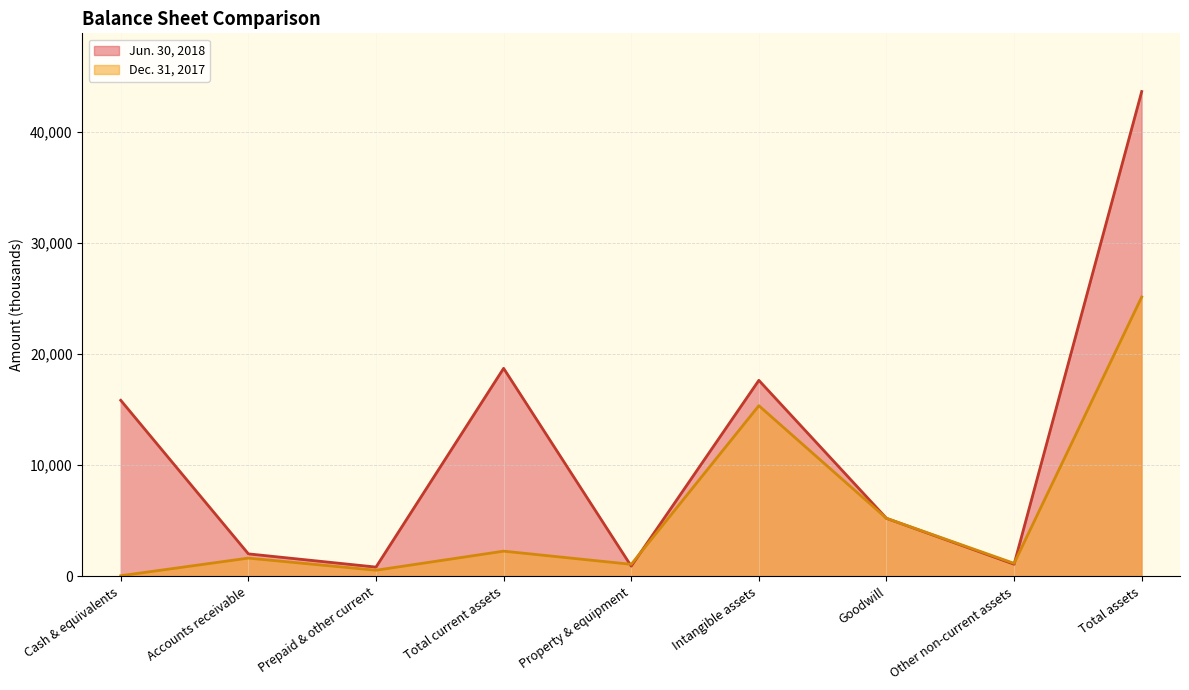

What is the label of the 4th point from the left?

Total current assets